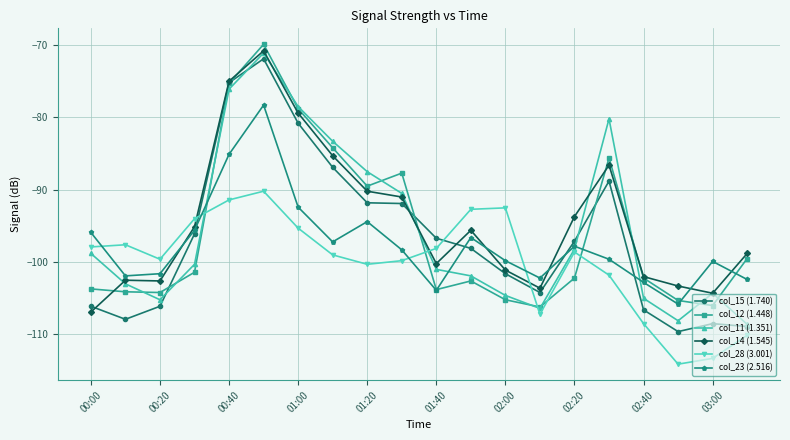

What is the value of the col_12 (1.448) point at the 15th from the left?

-102.2